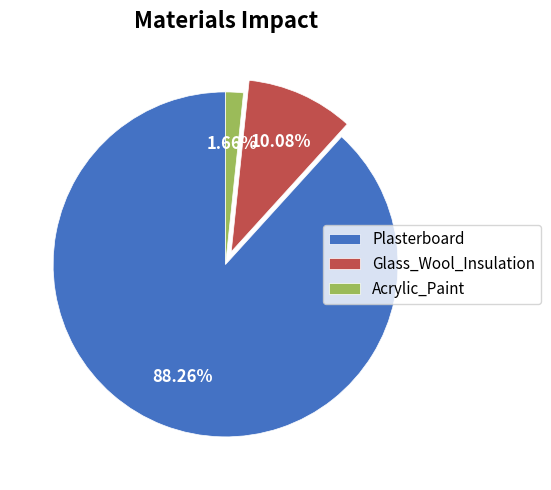

Rank the categories by value from lowest to highest.

Acrylic_Paint, Glass_Wool_Insulation, Plasterboard